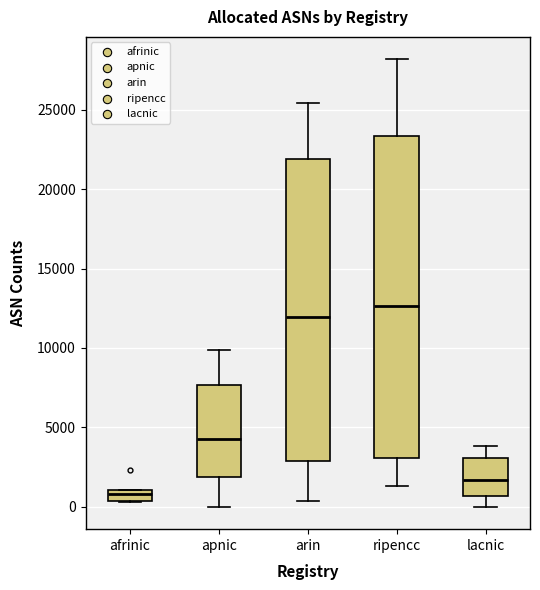

Which box's median line is the highest?

ripencc